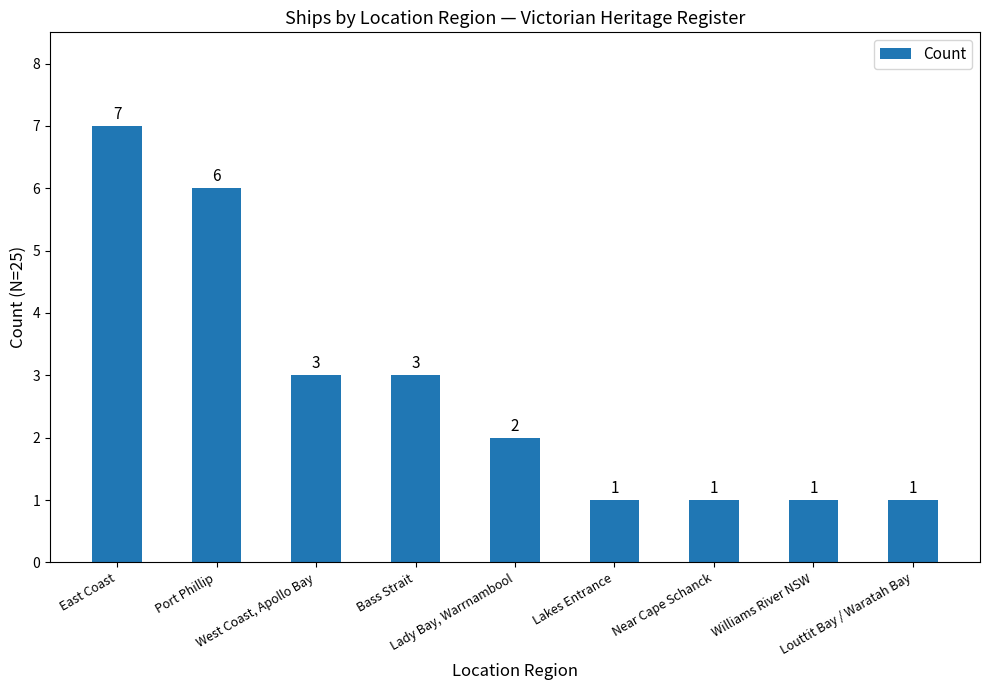

What is the change in value from East Coast to Lakes Entrance?

-6